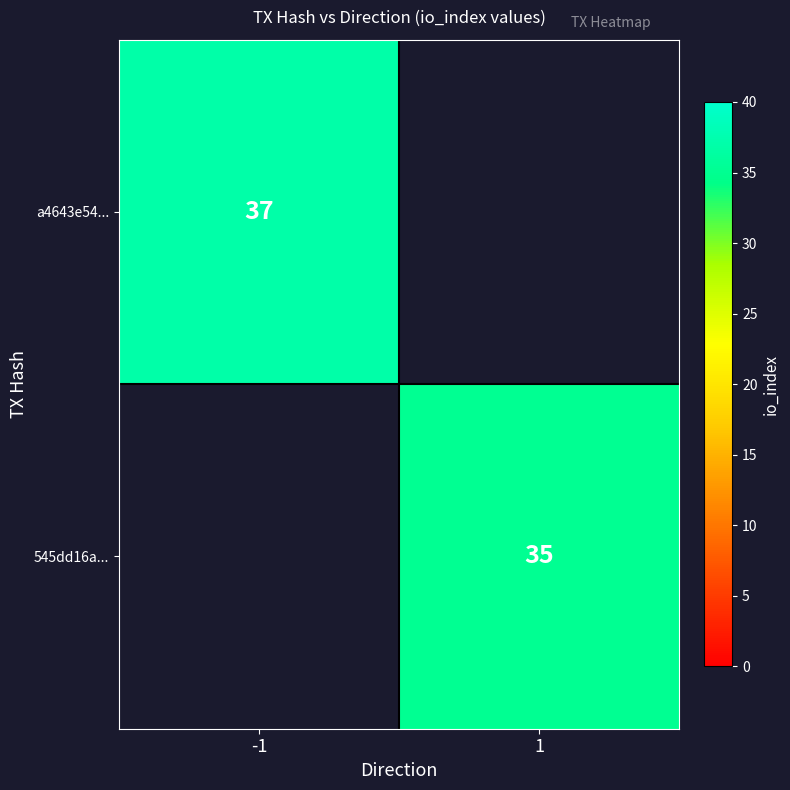

True or false: 545dd16a... has a value of 19 at 1.

False